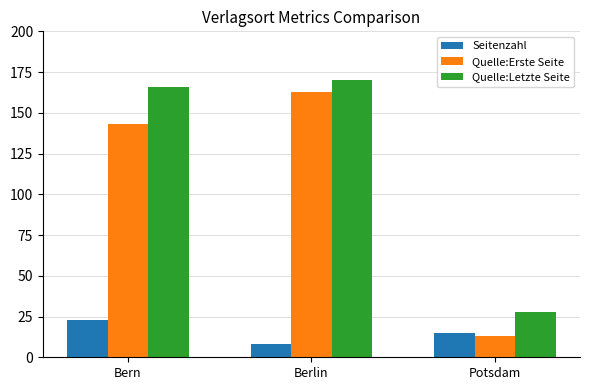

What is the minimum value shown in the chart?

8